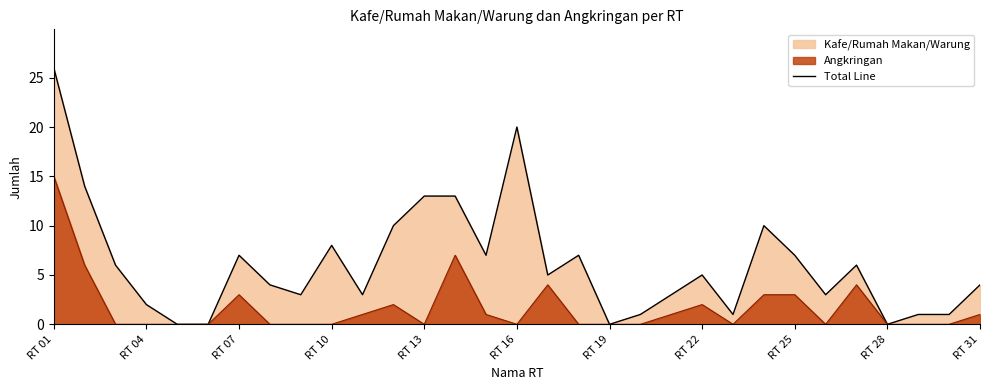

What is the greatest value displayed?

26